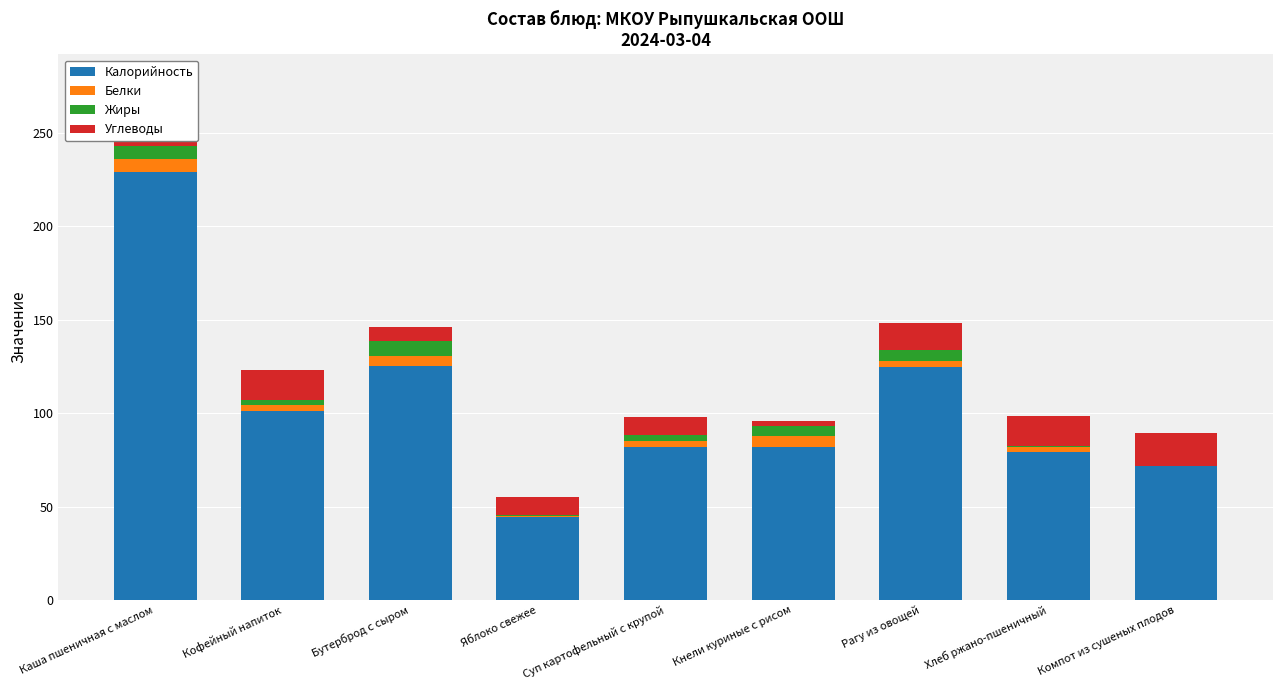

At which category is the sum across all series the highest?

Каша пшеничная с маслом